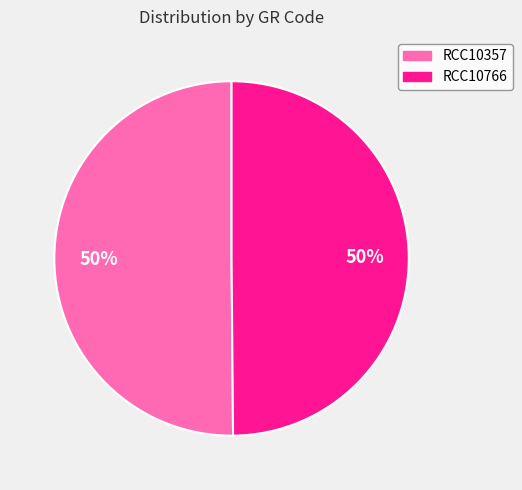

Do RCC10766 and RCC10357 together represent more than half of the pie?

Yes